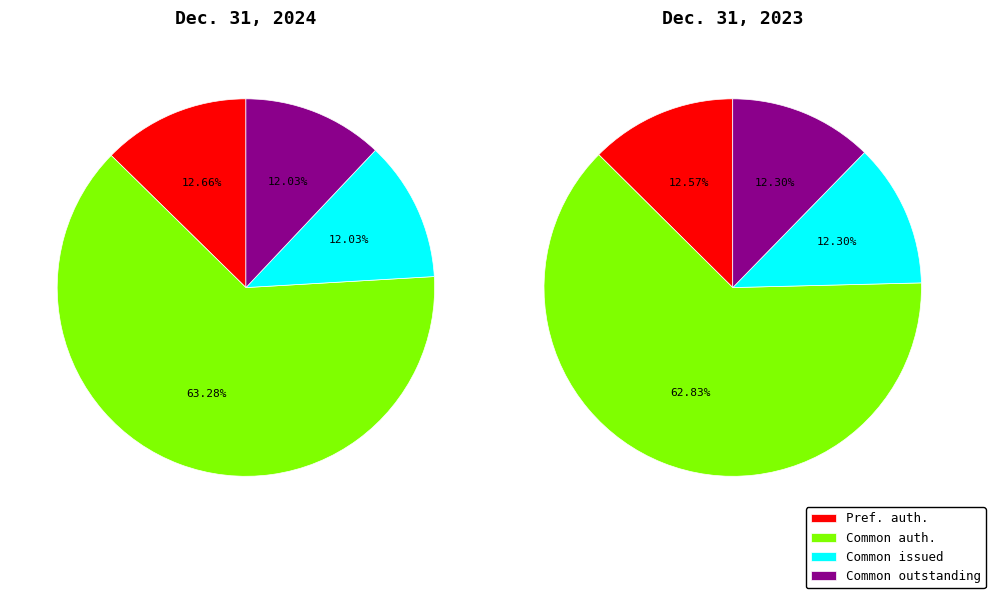

To the nearest percent, what portion does Common stock, shares authorized represent?

63%